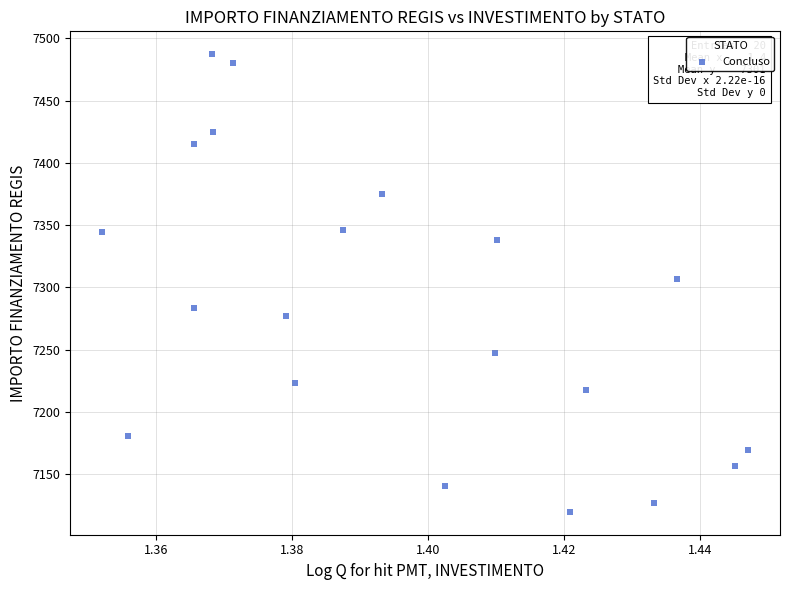

Count the number of points in this scatter plot.

20